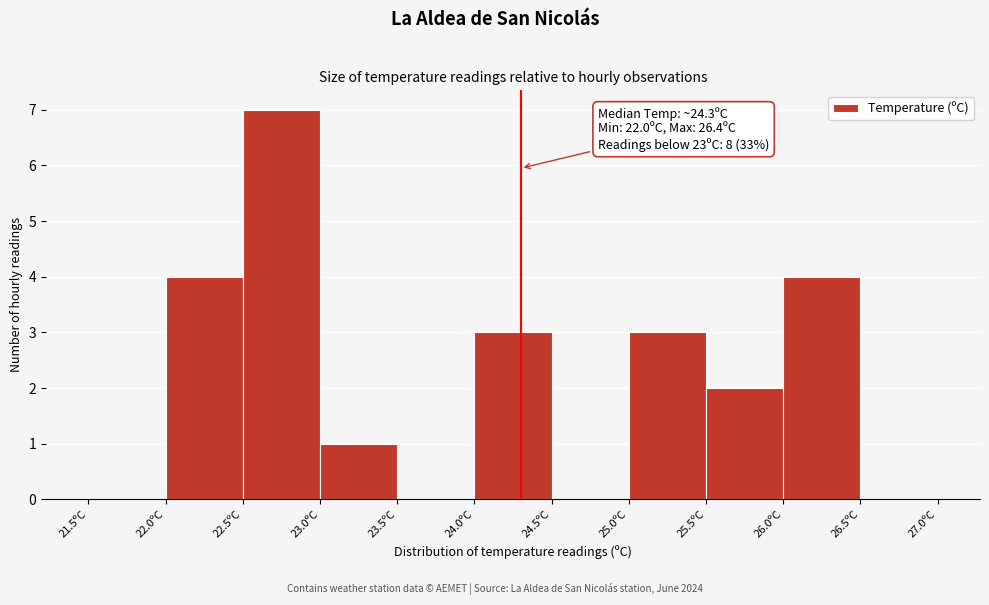

Which range on the x-axis has the tallest bar?

22.5 to 23.0